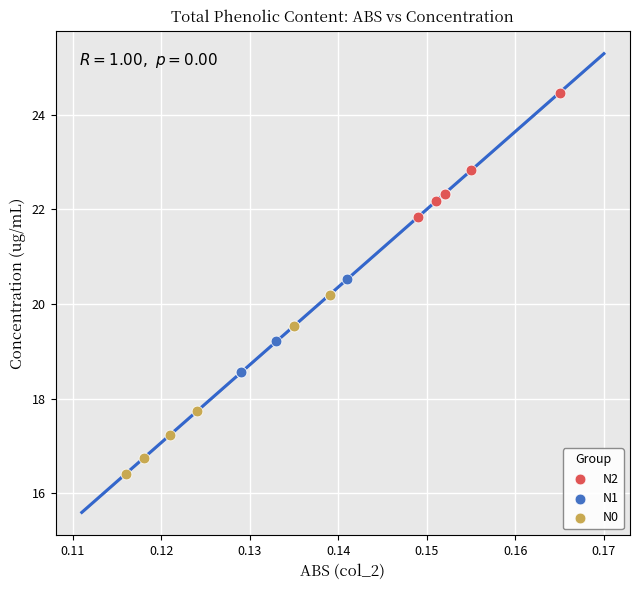

Which series reaches the minimum Y coordinate?

N0